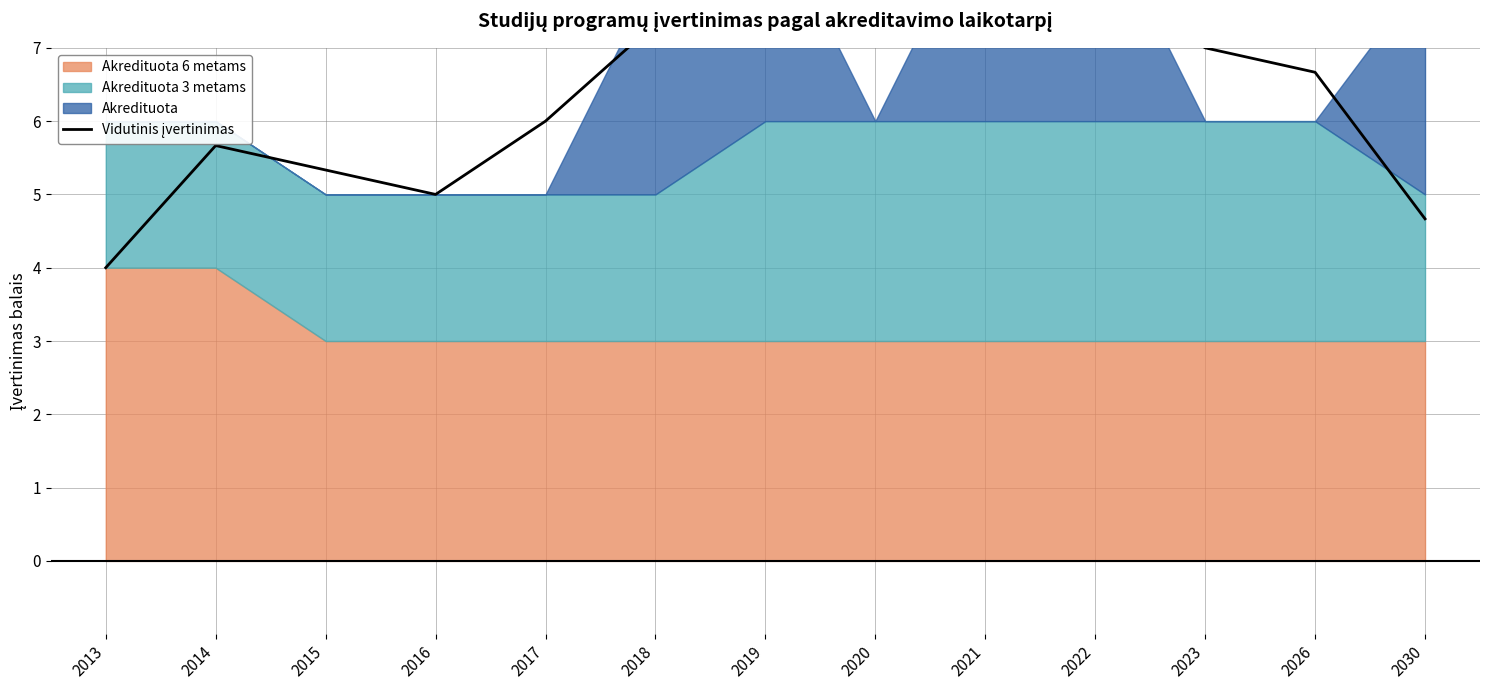

Reading right to left, what are all the values shown in this chart?

4.7	6.7	7.0	8.0	8.0	8.0	7.7	7.3	6.0	5.0	5.3	5.7	4.0